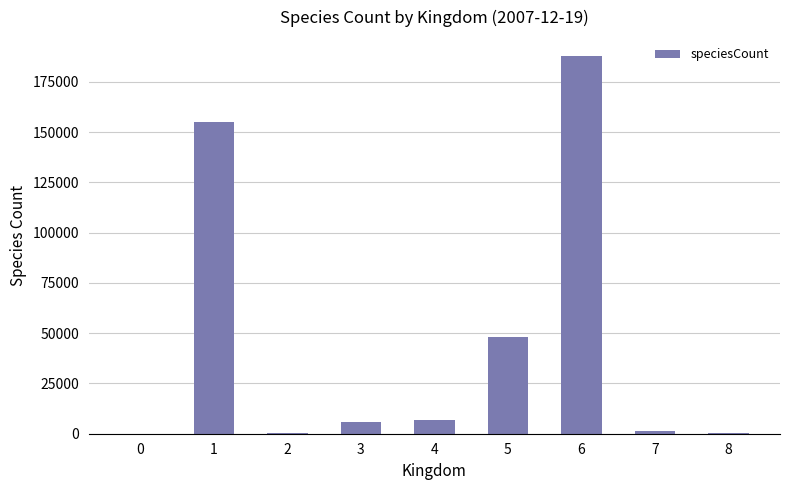

What is the greatest value displayed?

187902